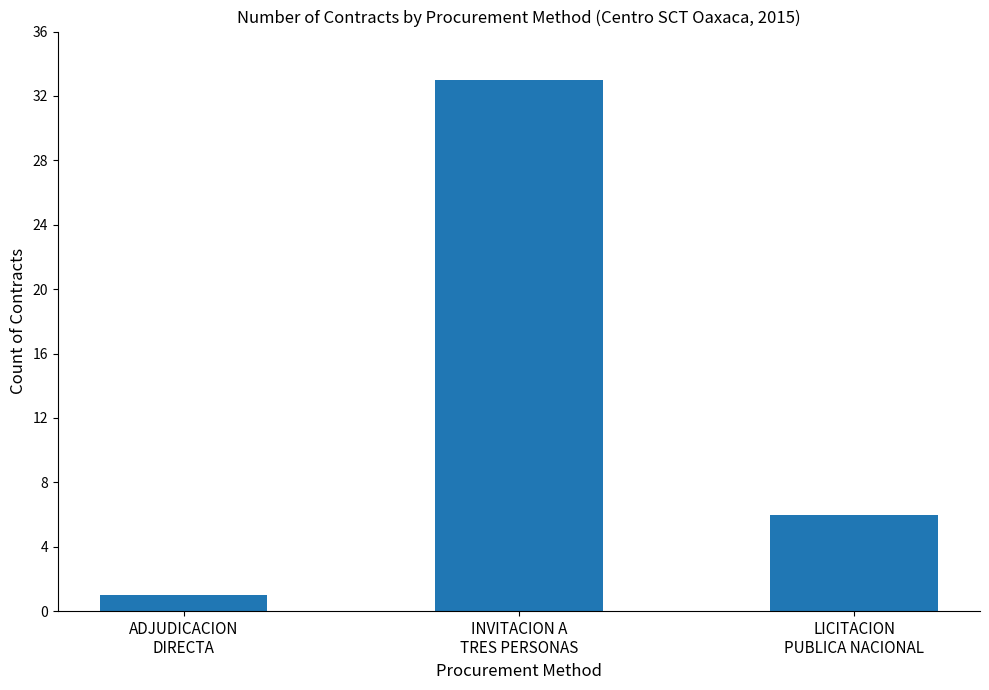

Reading left to right, what are all the values shown in this chart?

ADJUDICACION
DIRECTA=1	INVITACION A
TRES PERSONAS=33	LICITACION
PUBLICA NACIONAL=6